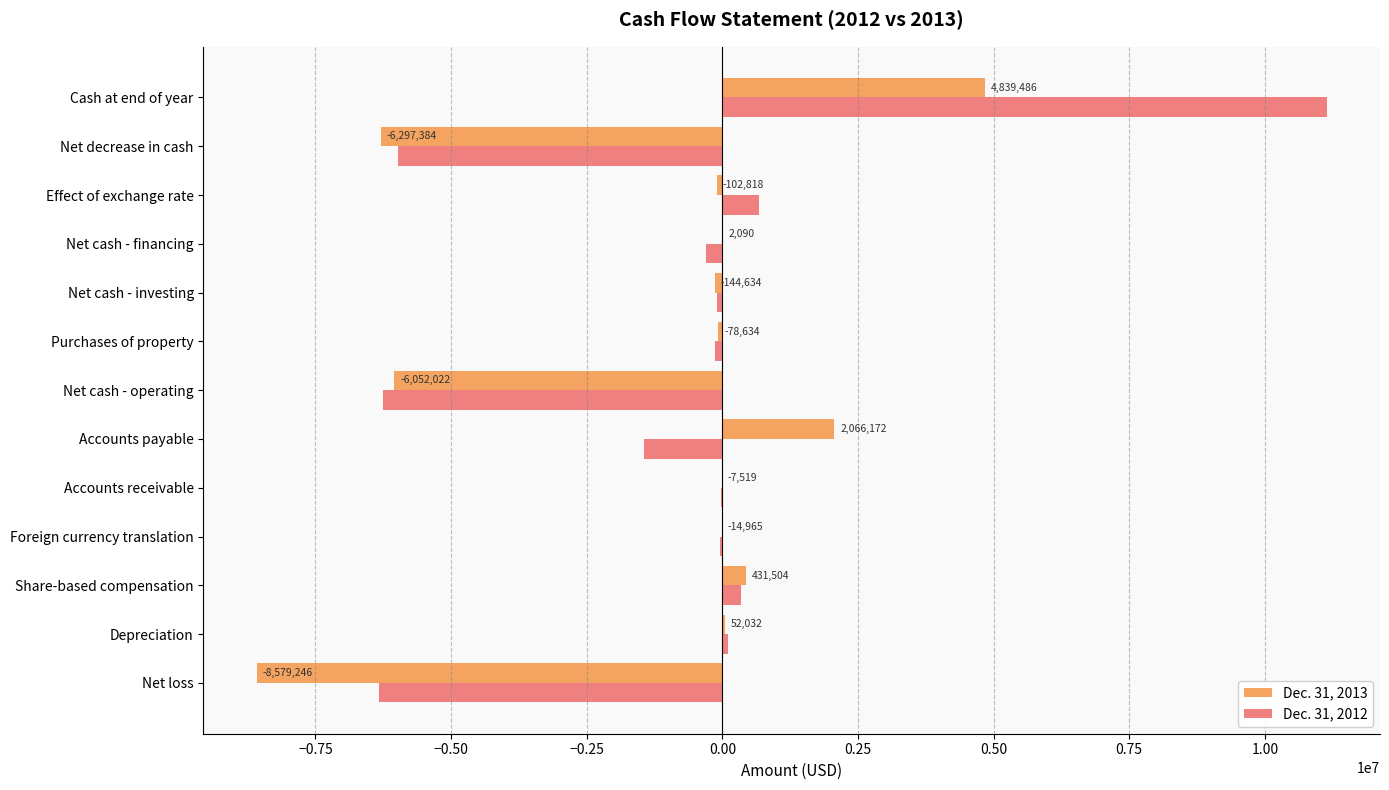

What is the approximate value of Dec. 31, 2013 at Purchases of property?

-78634